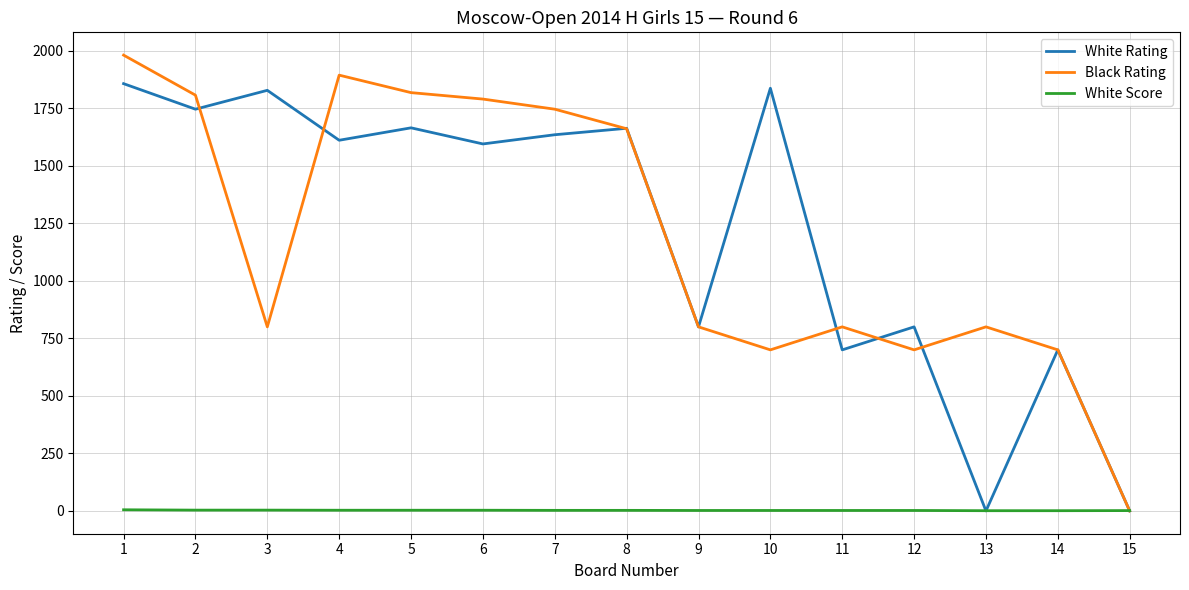

Which series ends up on top after the final intersection of White Score and Black Rating?

White Score